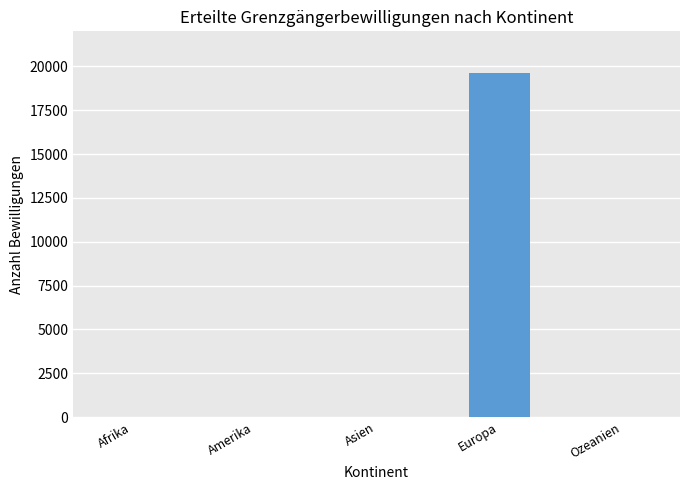

At which label does the data first exceed 5?

Amerika